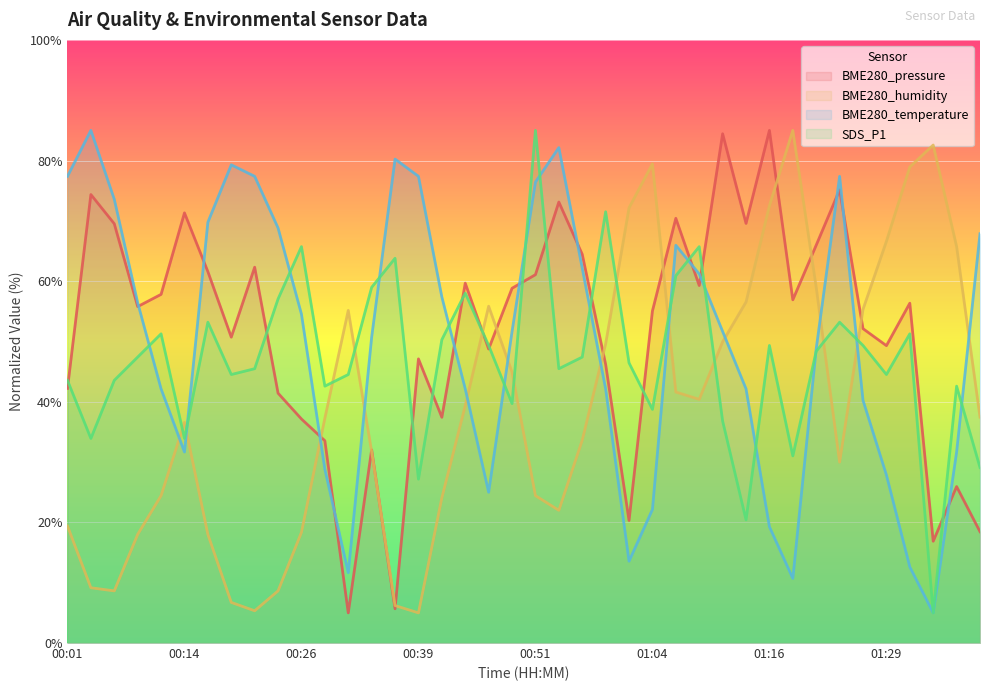

How many values in the BME280_humidity series are below 37?

19